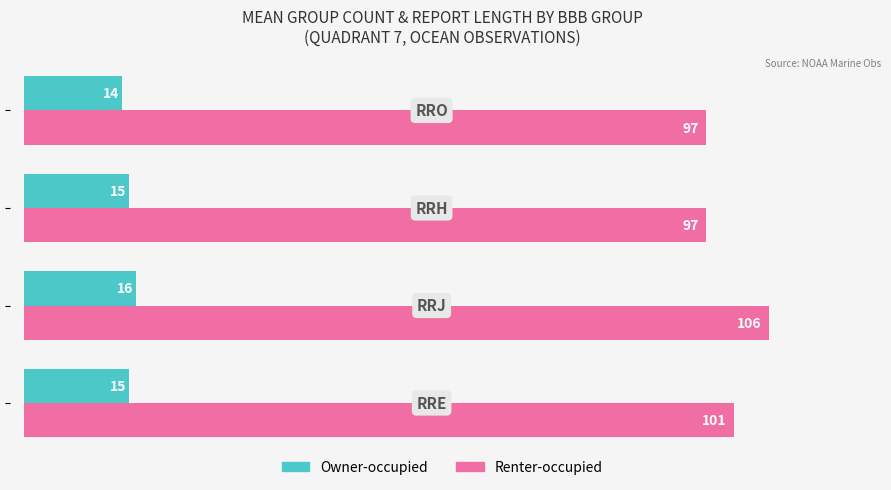

Rank the series by their average value, from lowest to highest.

Owner-occupied, Renter-occupied